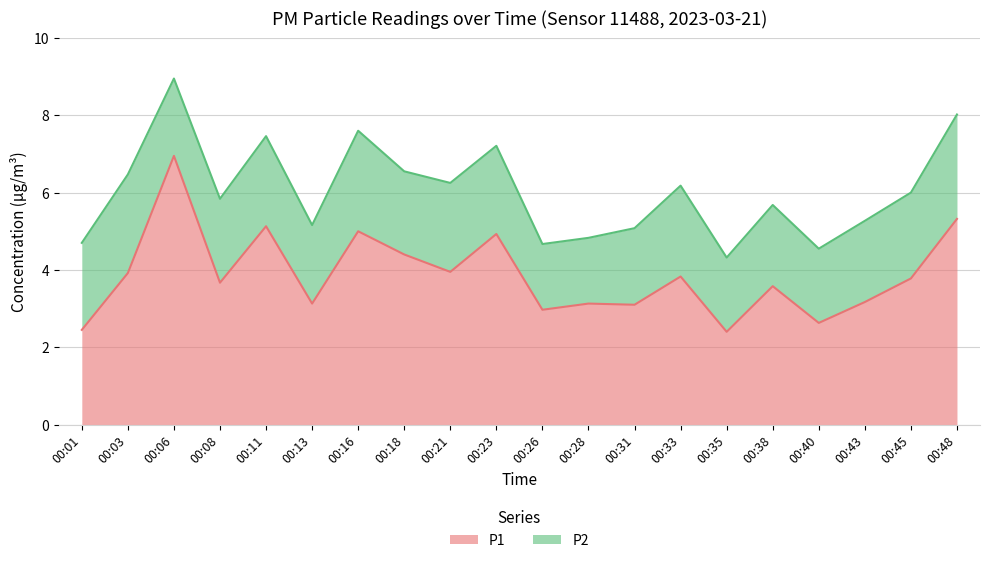

Does the chart display data point markers on the line(s)?

No